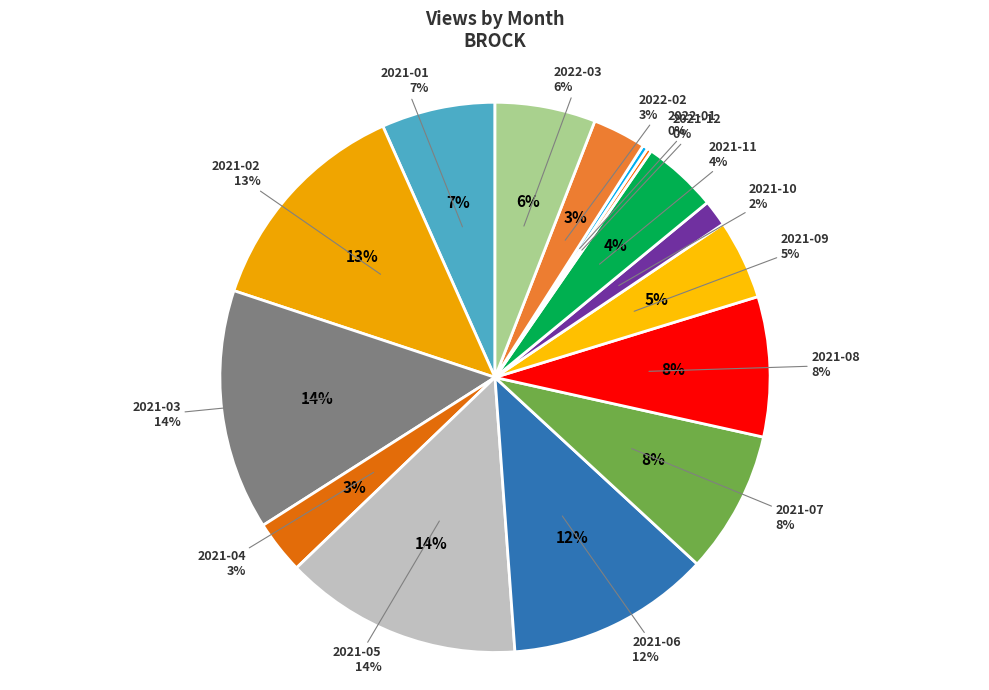

Between 2021-12 and 2021-06, which is larger?

2021-06